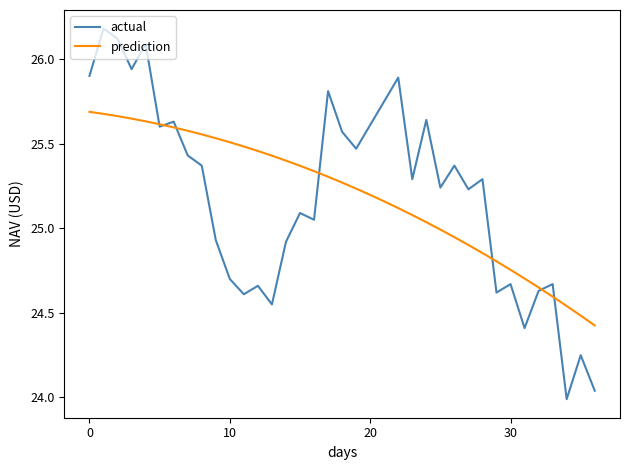

List the series in order of their peak value, highest first.

actual, prediction